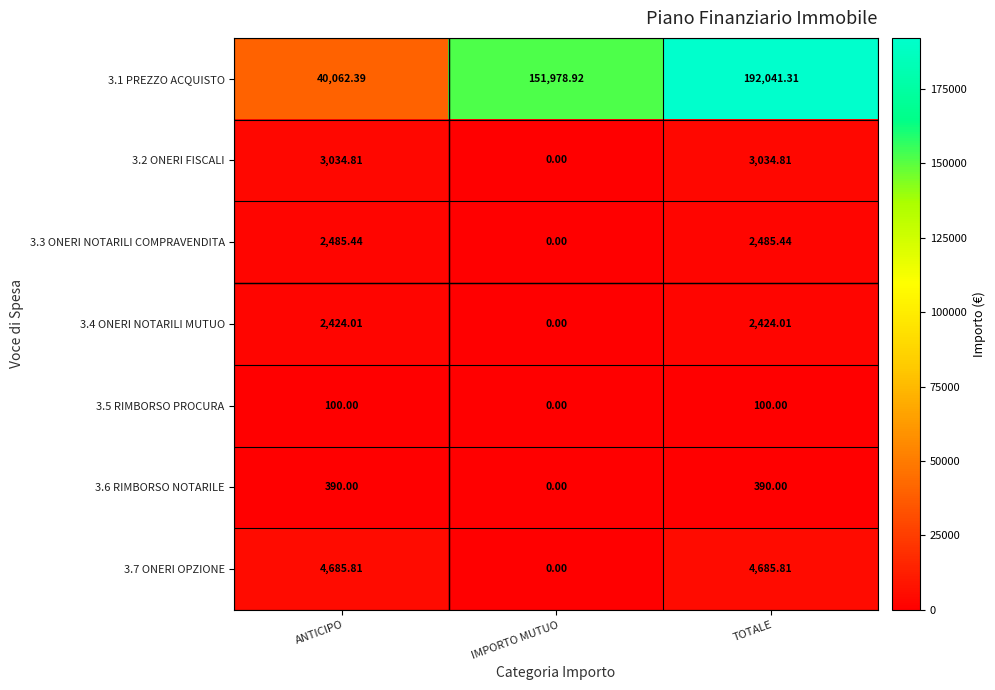

List the labels in order of 3.1 PREZZO ACQUISTO value, largest first.

TOTALE, IMPORTO MUTUO, ANTICIPO